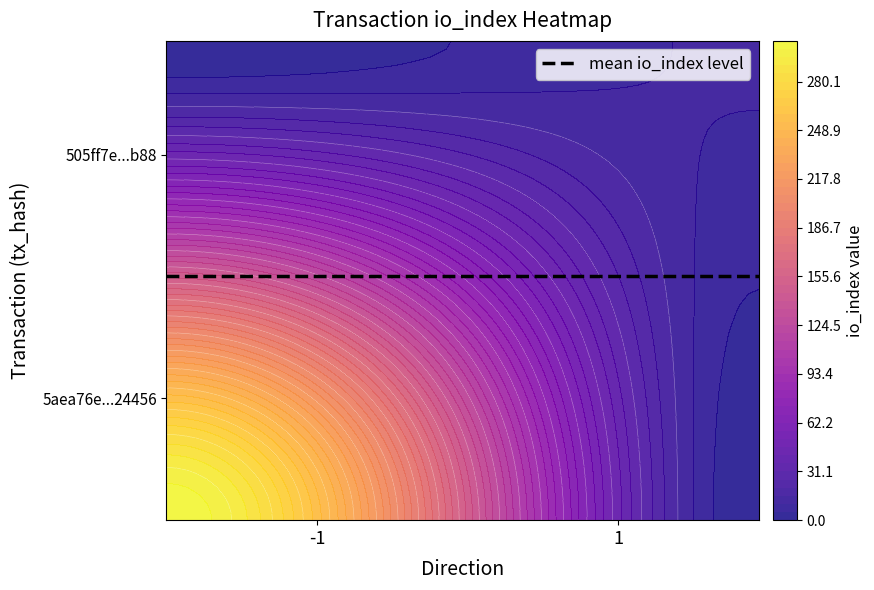

How many series are shown in this chart?

2